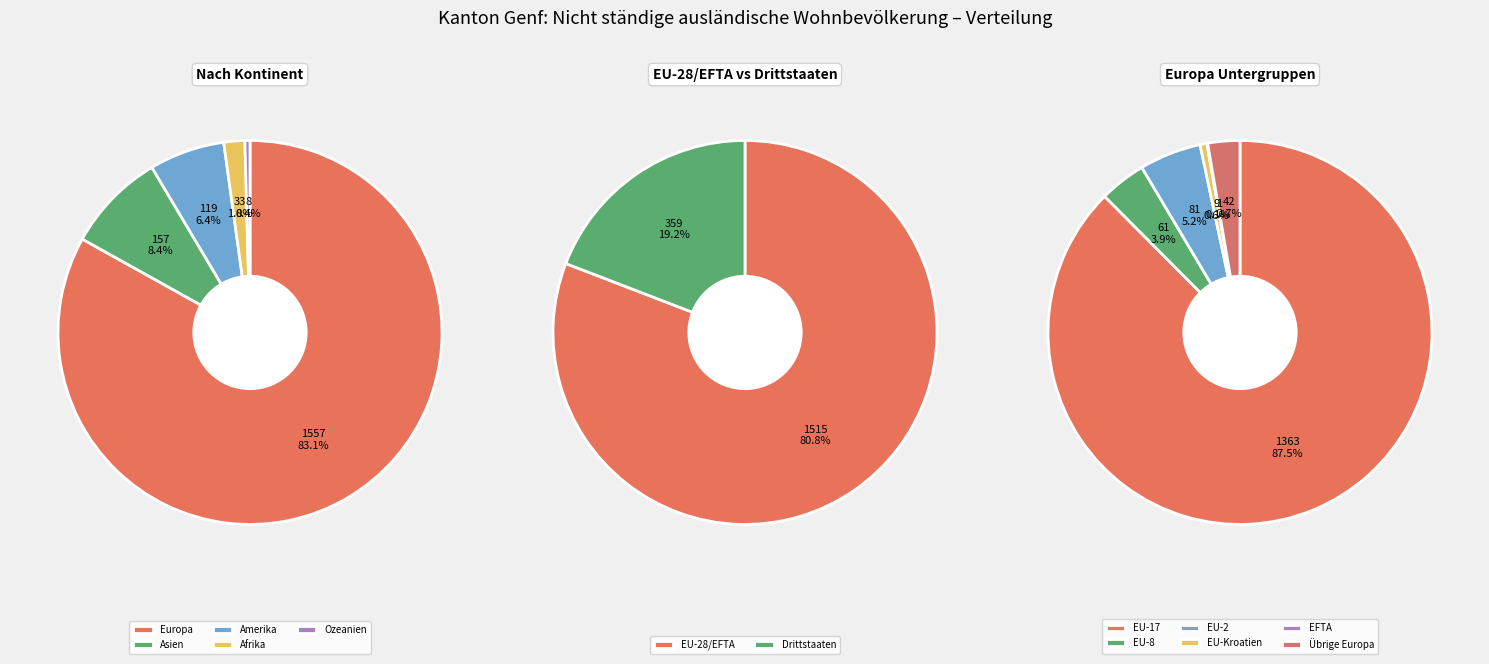

How many slices are in this pie chart?

5